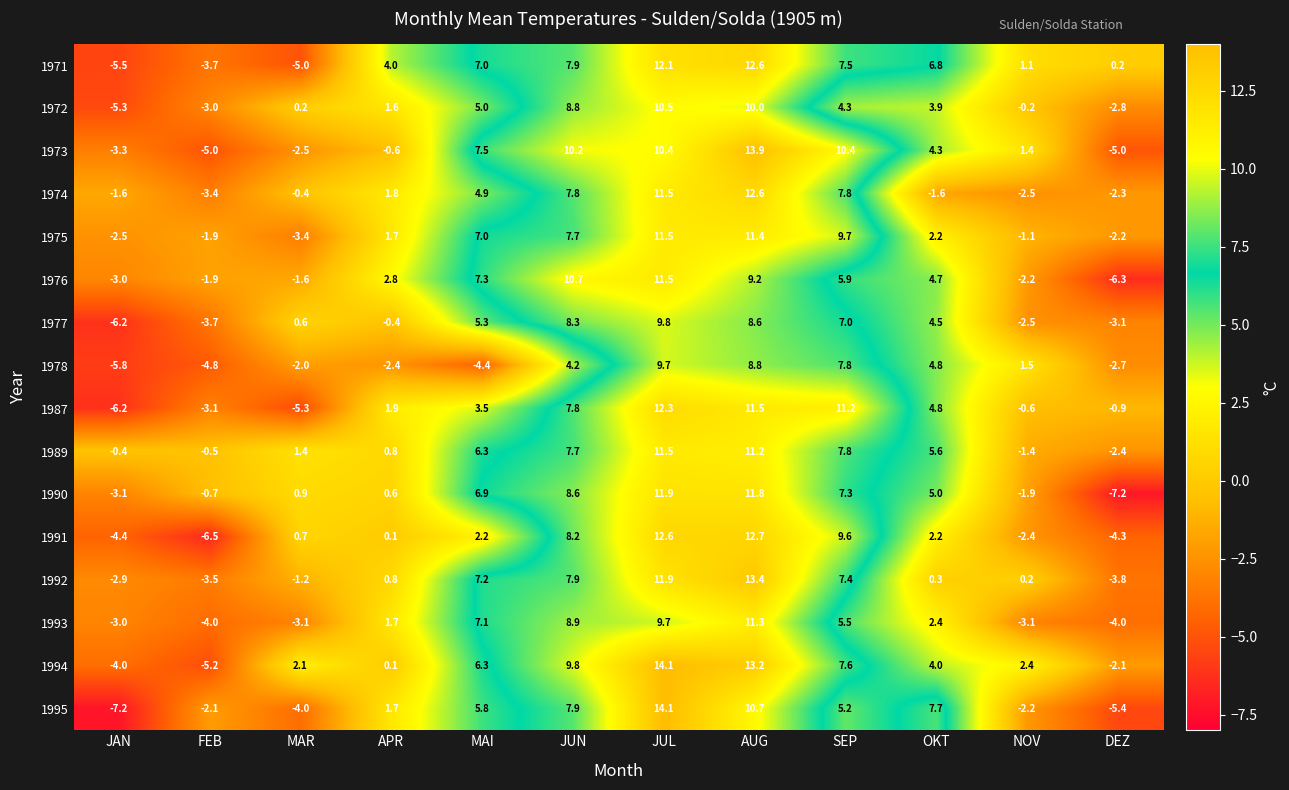

How many series are shown in this chart?

16